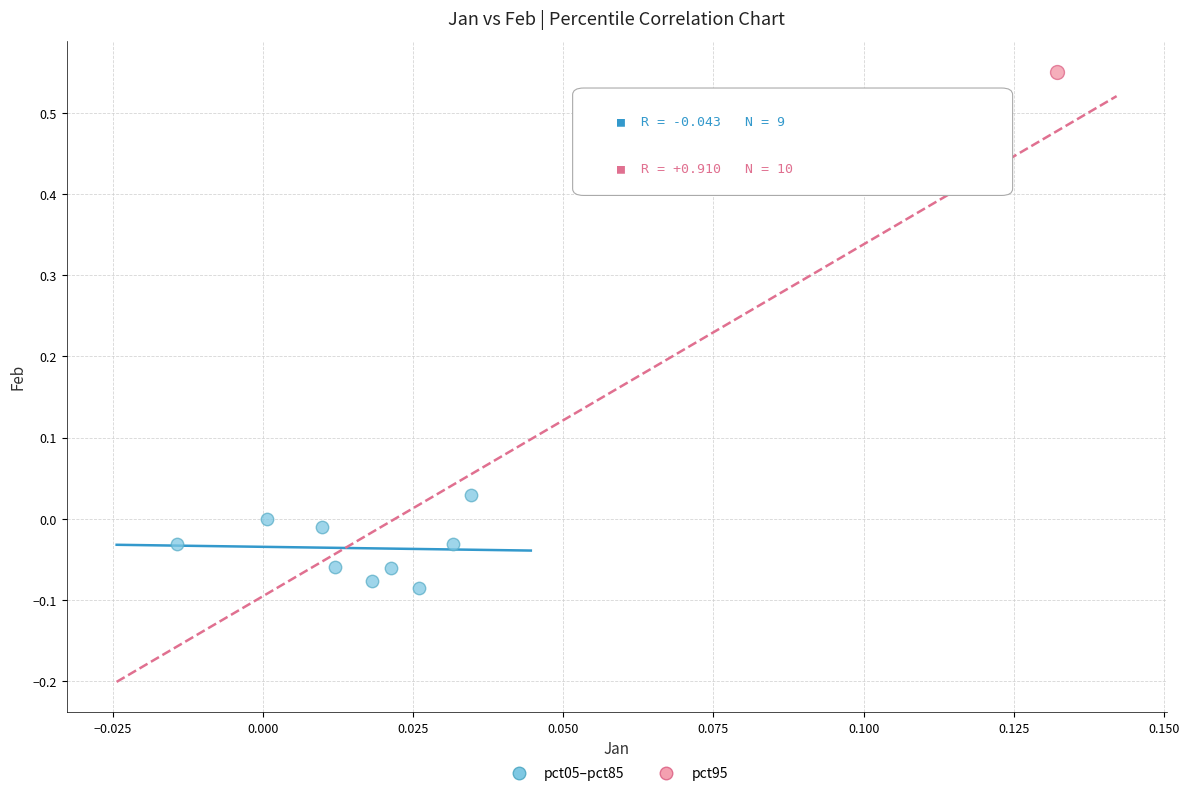

What are all the series names shown in the legend?

pct05–pct85, pct95